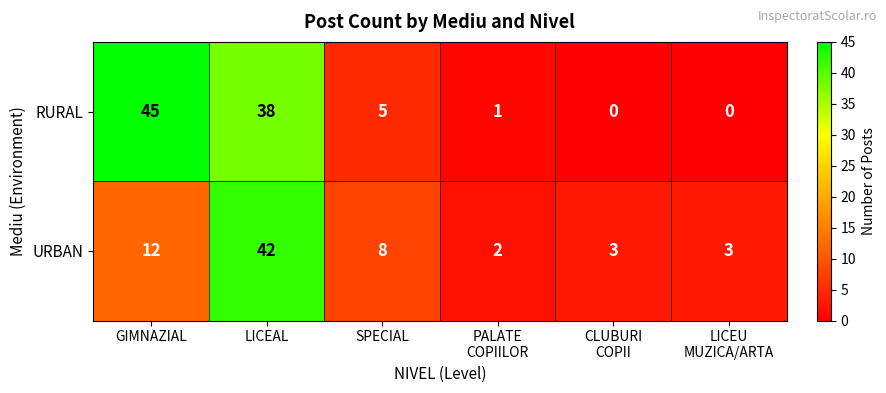

What is the difference between the highest and lowest values at CLUBURI
COPII?

3